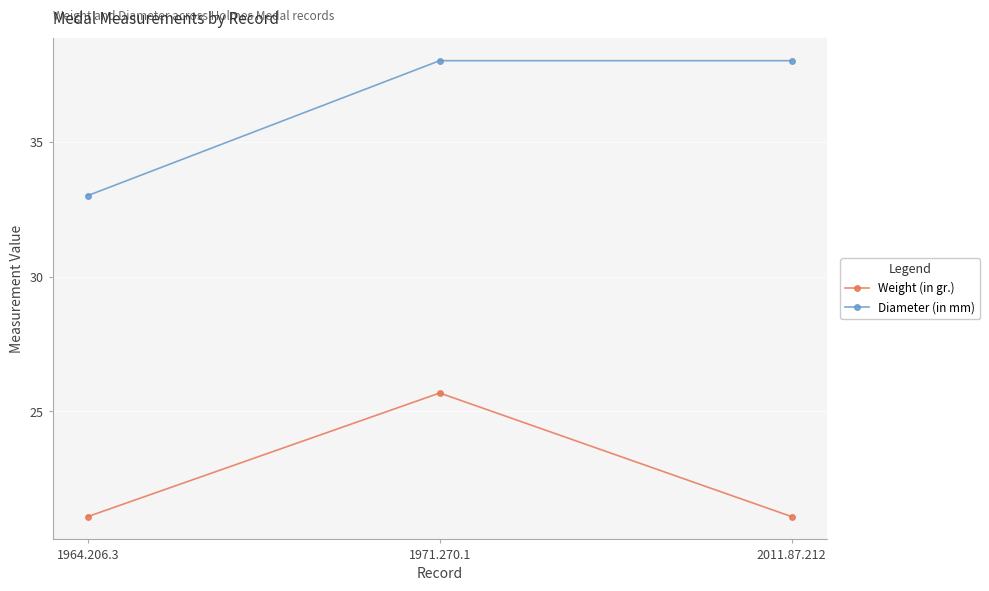

What is the maximum value for Weight (in gr.)?

25.7